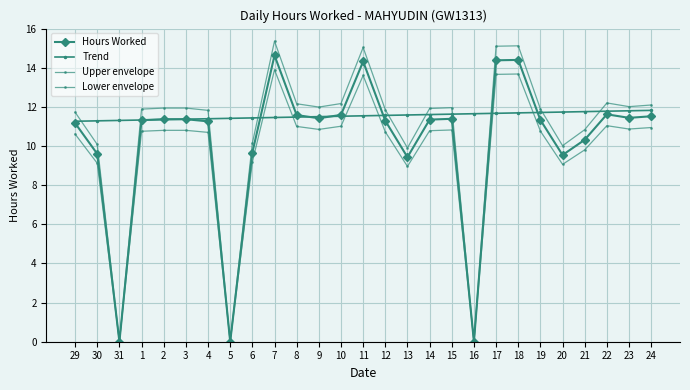

Reading left to right, what are all the values shown in this chart?

Hours Worked: 11.2	9.6	0.0	11.3	11.4	11.4	11.3	0.0	9.7	14.6	11.6	11.4	11.6	14.3	11.3	9.4	11.3	11.4	0.0	14.4	14.4	11.3	9.5	10.3	11.6	11.4	11.5
Trend: 11.3	11.3	11.3	11.3	11.4	11.4	11.4	11.4	11.4	11.5	11.5	11.5	11.5	11.5	11.6	11.6	11.6	11.6	11.7	11.7	11.7	11.7	11.7	11.8	11.8	11.8	11.8
Upper envelope: 11.7	10.1	0.0	11.9	11.9	11.9	11.8	0.0	10.1	15.4	12.2	12.0	12.2	15.0	11.9	9.9	11.9	12.0	0.0	15.1	15.1	11.9	10.0	10.8	12.2	12.0	12.1
Lower envelope: 10.6	9.1	0.0	10.8	10.8	10.8	10.7	0.0	9.2	13.9	11.0	10.8	11.0	13.6	10.7	9.0	10.8	10.8	0.0	13.7	13.7	10.8	9.1	9.8	11.0	10.9	10.9